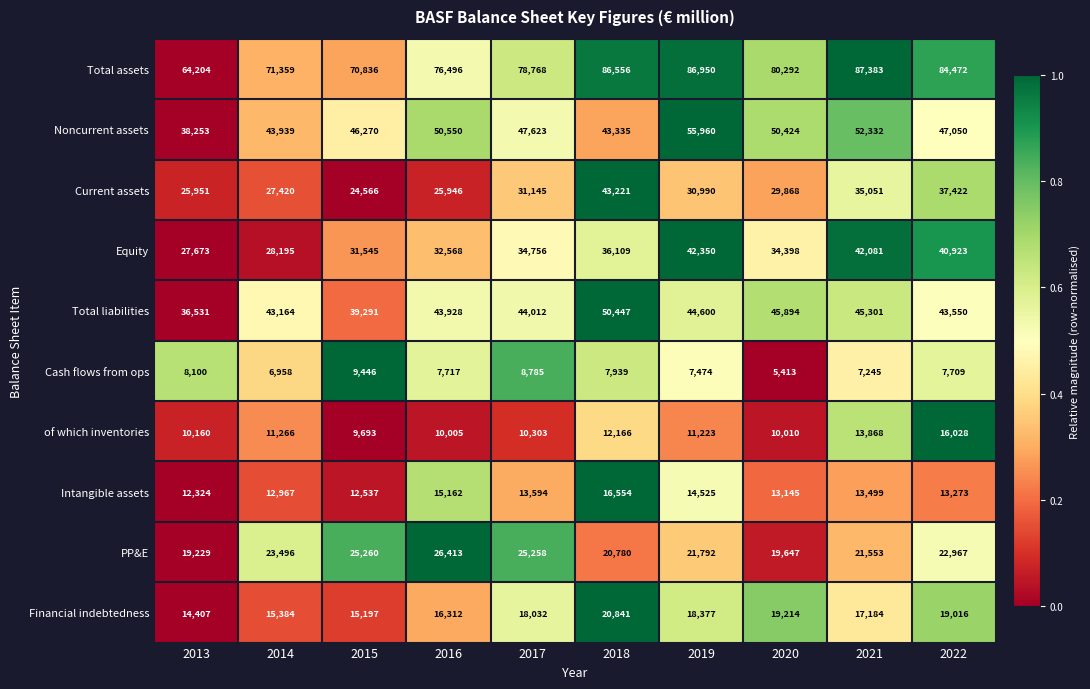

What is the spread (max minus min) of values at 2016?

68779